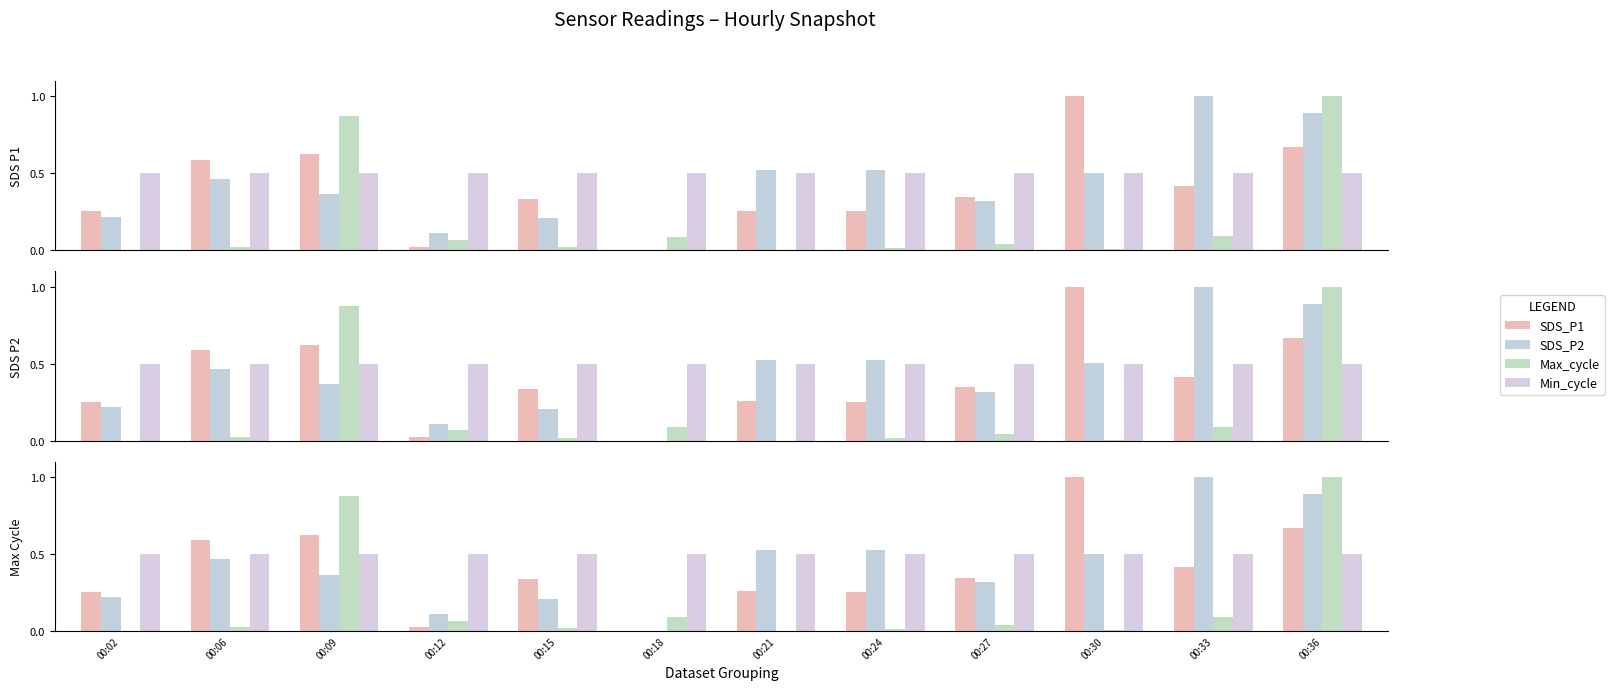

What is the difference between the maximum and minimum values in the Max_cycle series?

1.0